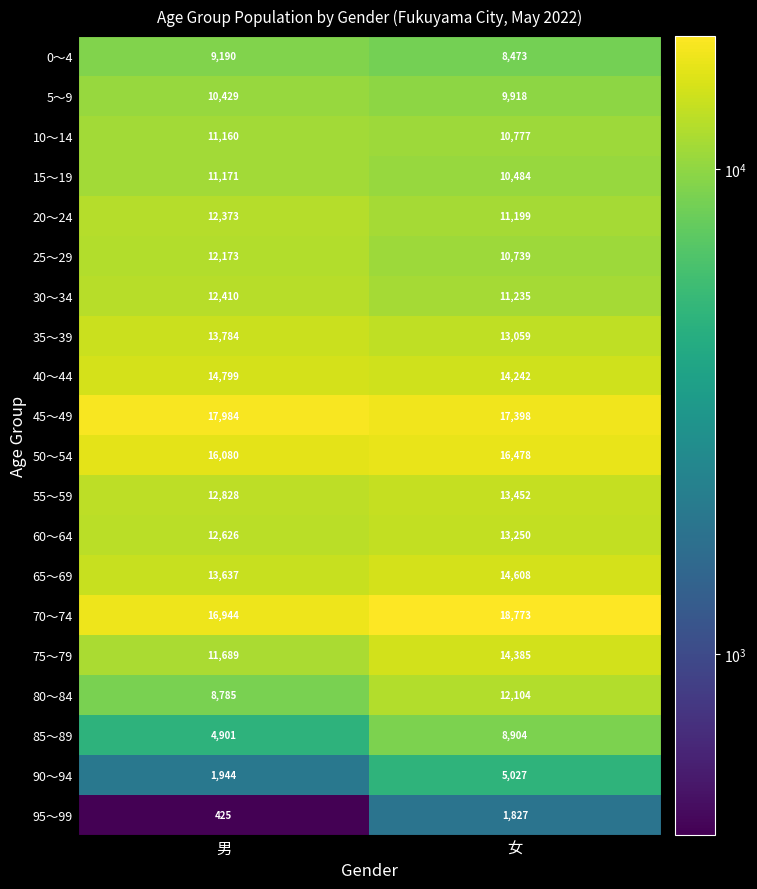

How many distinct data groups are displayed?

20